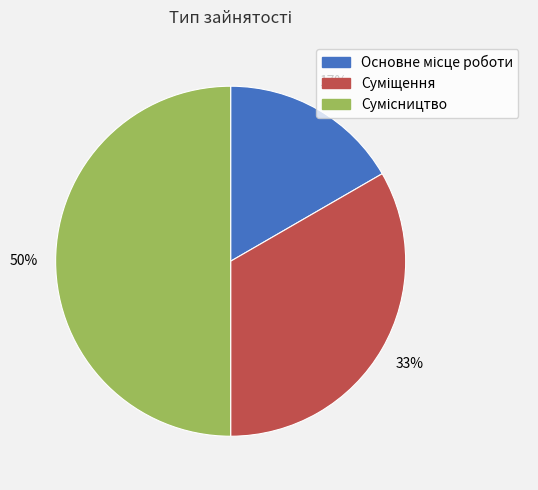

To the nearest percent, what is the average slice percentage?

33%